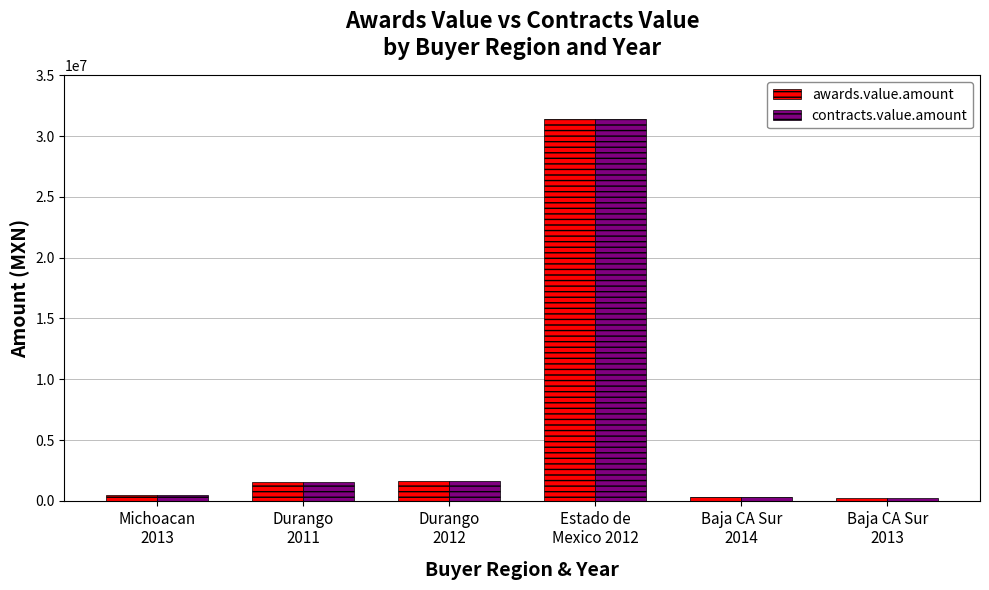

What is the difference between the maximum and minimum values in the contracts.value.amount series?

31172601.0